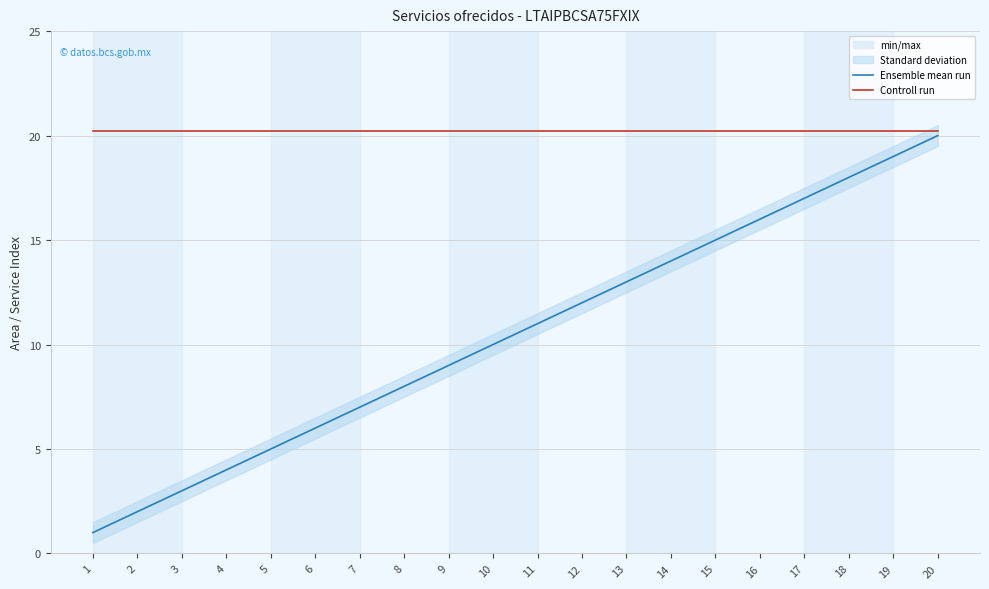

At which category is the sum across all series the highest?

20